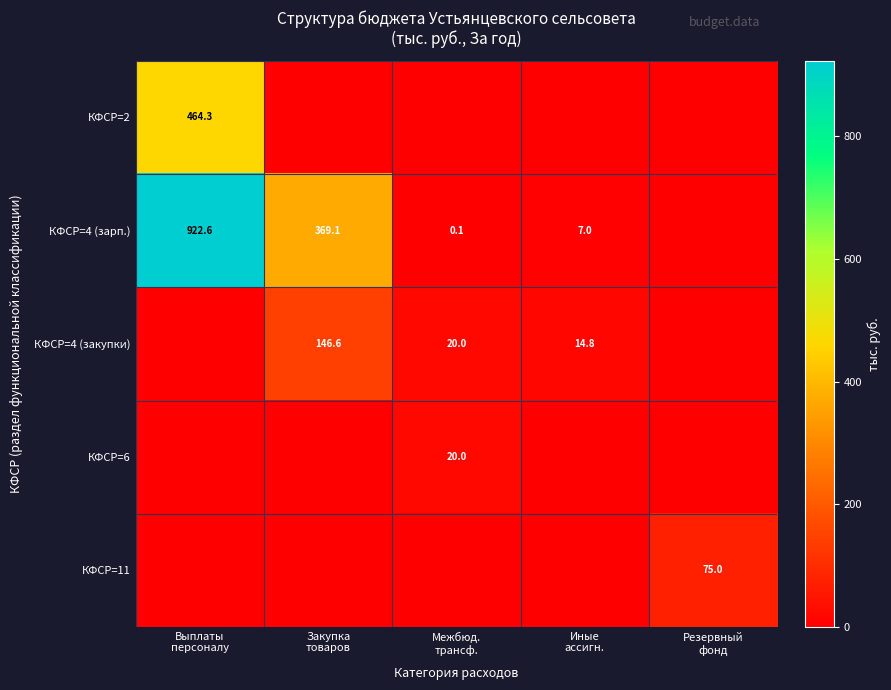

The КФСР=4 (зарп.) series shows 0.1 at Межбюд. трансф.. True or false?

True